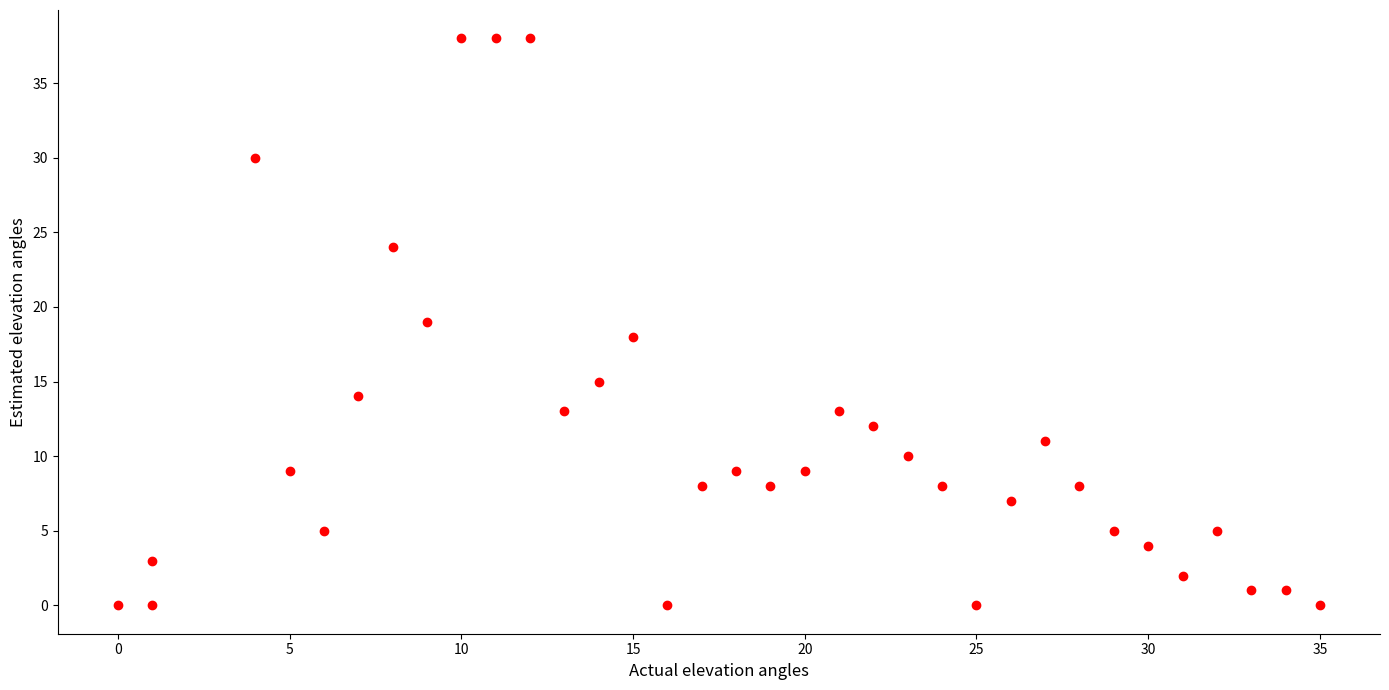

What is the range of Y values (max minus min)?

38